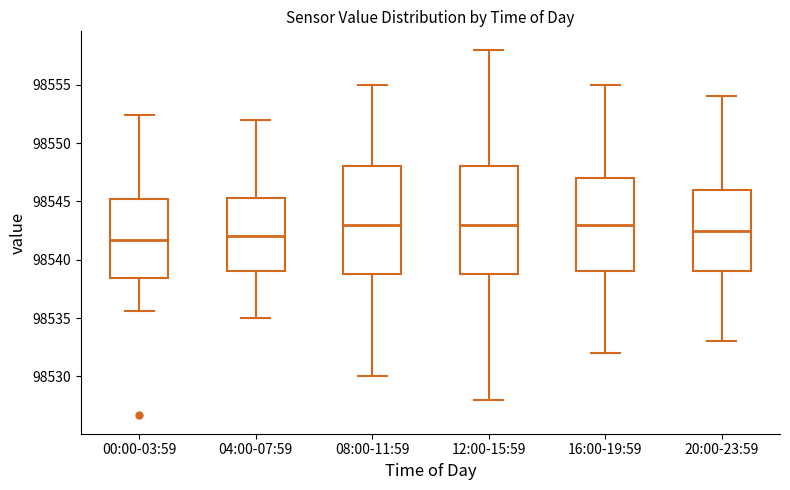

Where does the median line of the box for 16:00-19:59 sit on the y-axis? The values are not printed on the chart, so give them approximately, as read against the axis.

98543.0